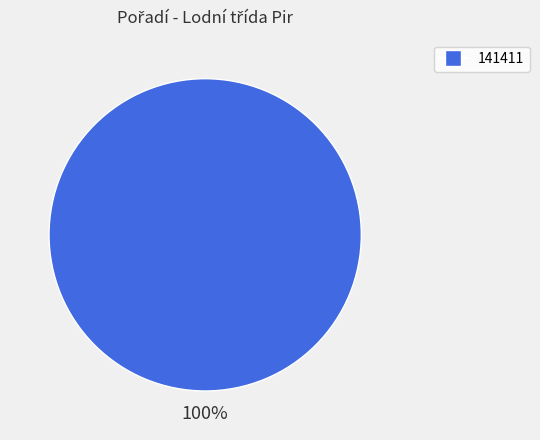

Does any single category account for the majority?

Yes